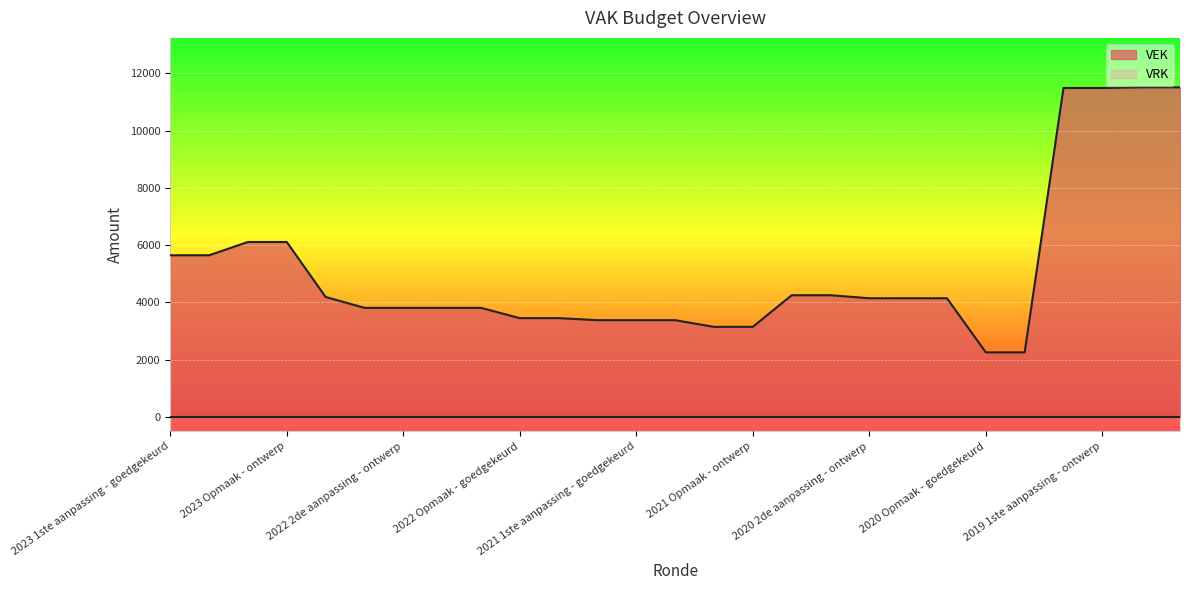

What is the sum of the values at 2023 Opmaak - goedgekeurd and 2020 Opmaak - goedgekeurd?

8365